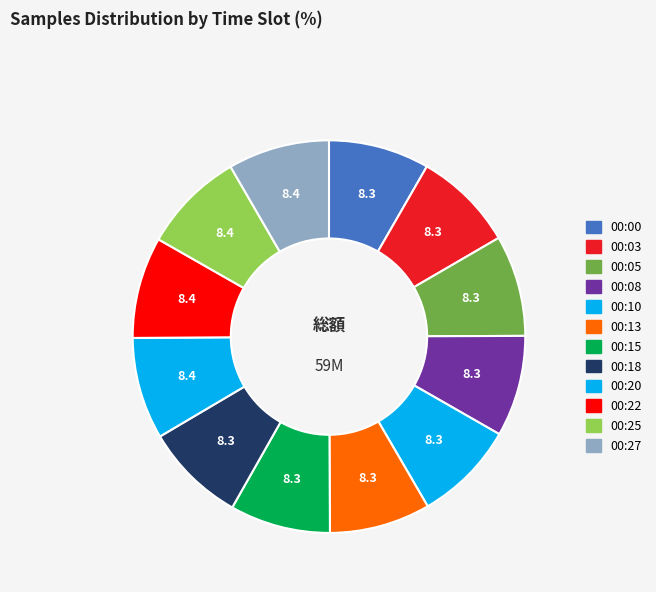

Count the number of slices in the pie.

12